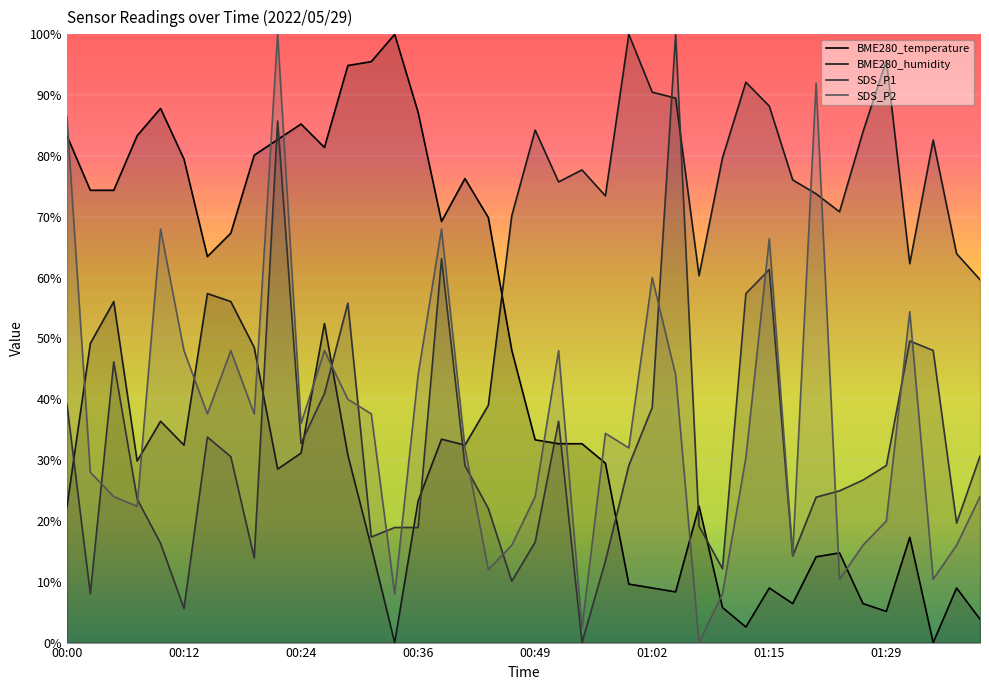

Where is the first local maximum for SDS_P2?

00:10